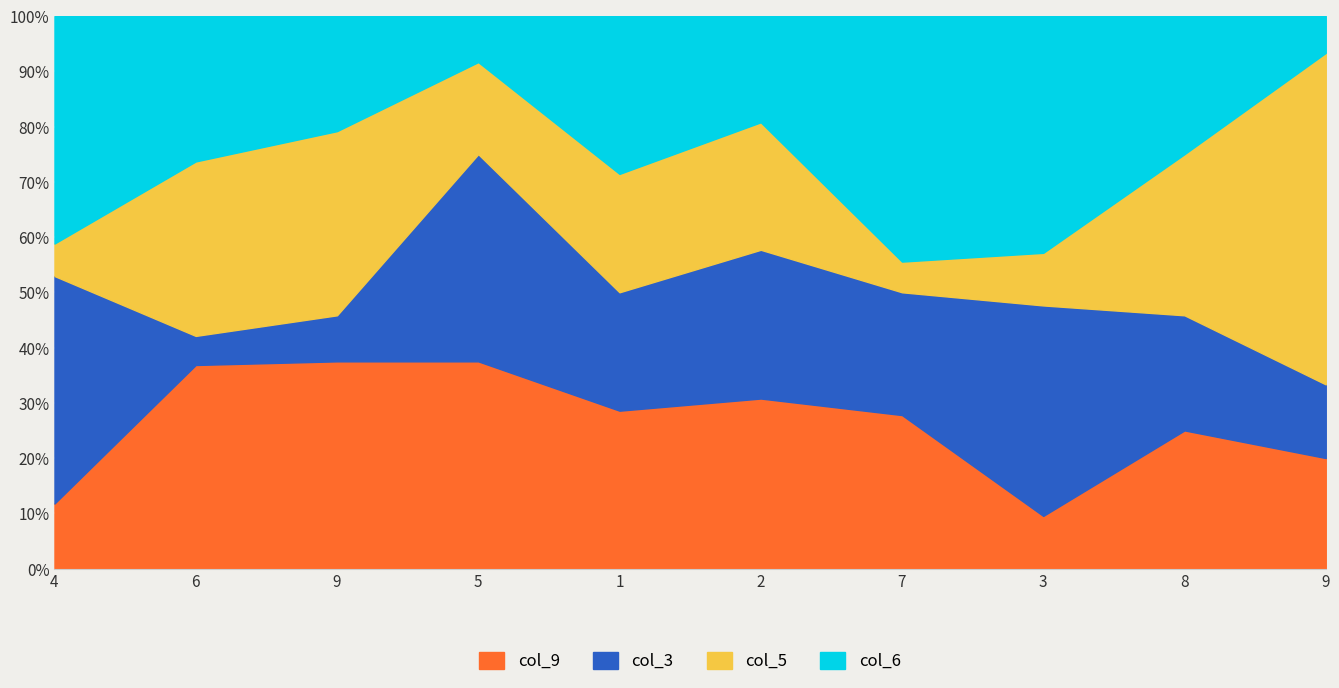

At which category is the sum across all series the highest?

9